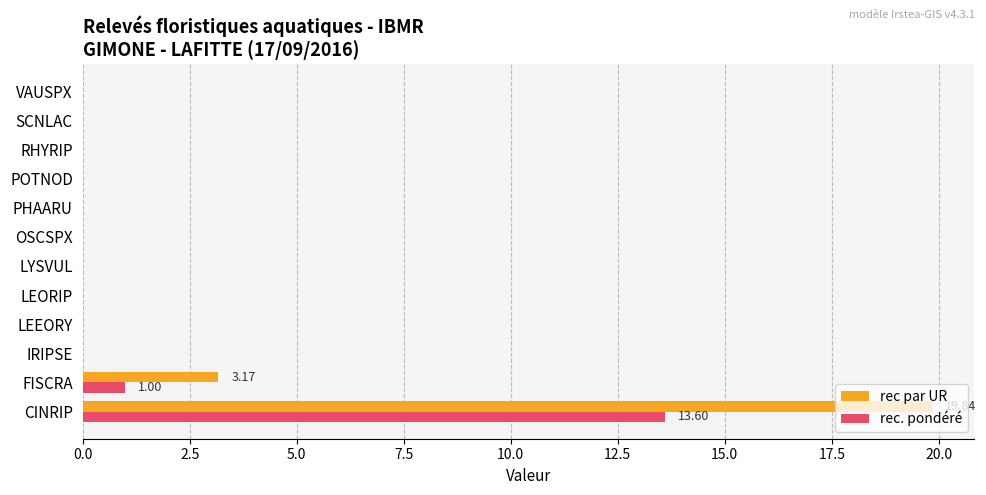

At which label does rec. pondéré reach its peak?

CINRIP